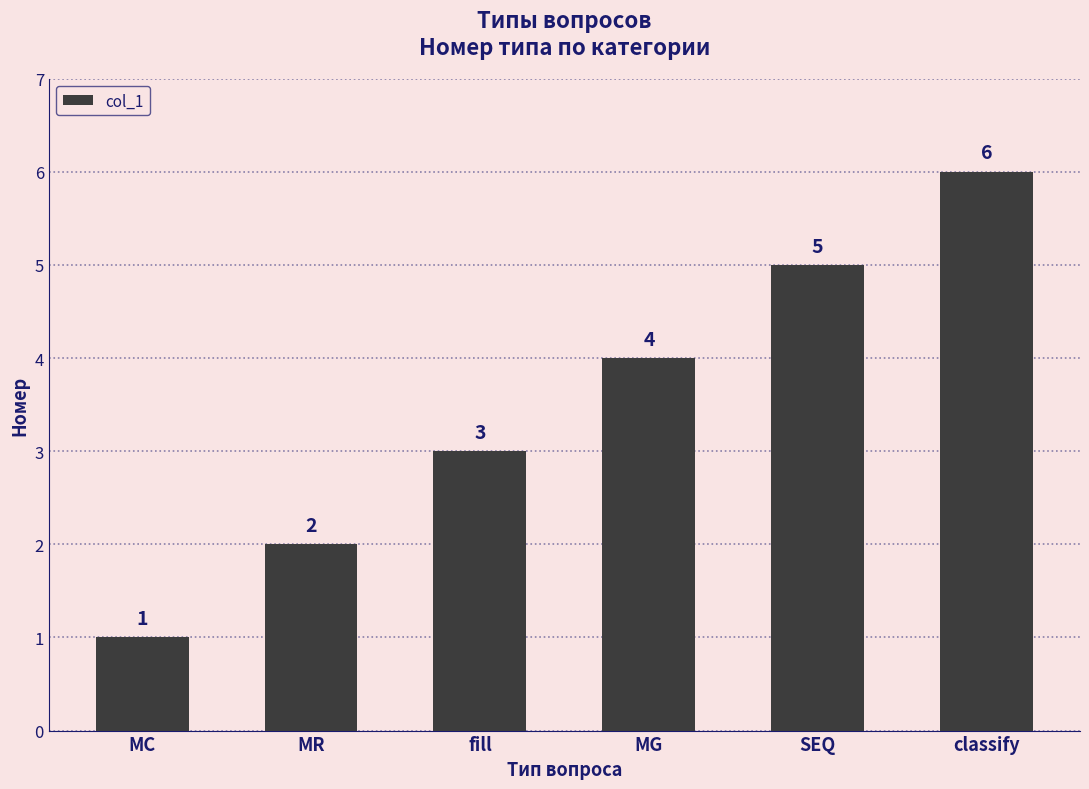

What is the change in value from fill to classify?

+3